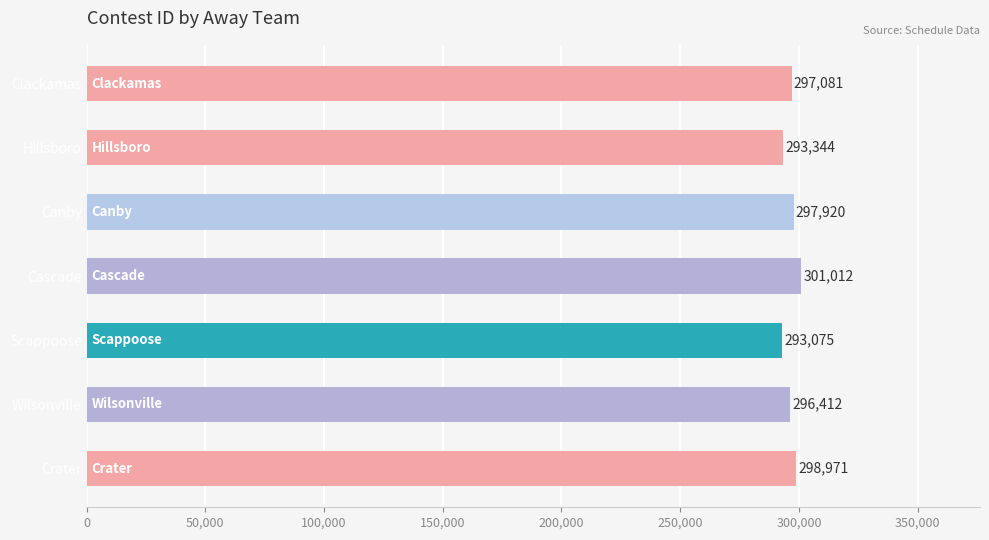

Reading top to bottom, list all the values displayed in this chart.

Clackamas=297081	Hillsboro=293344	Canby=297920	Cascade=301012	Scappoose=293075	Wilsonville=296412	Crater=298971